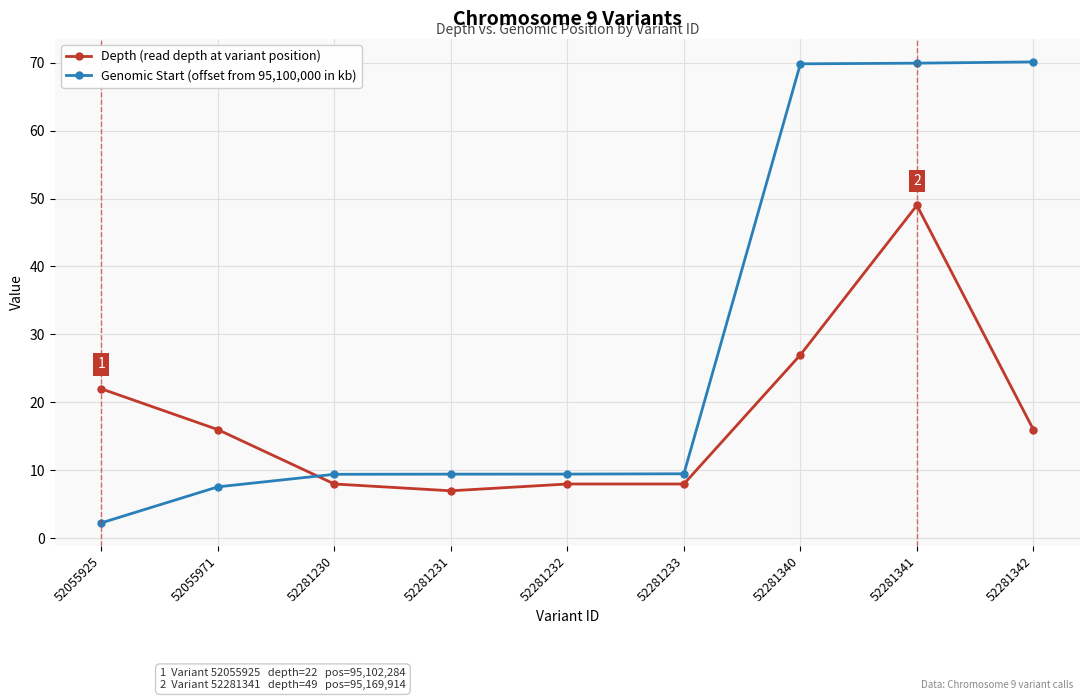

How many data points in Genomic Start (offset from 95,100,000 in kb) are less than 9?

2